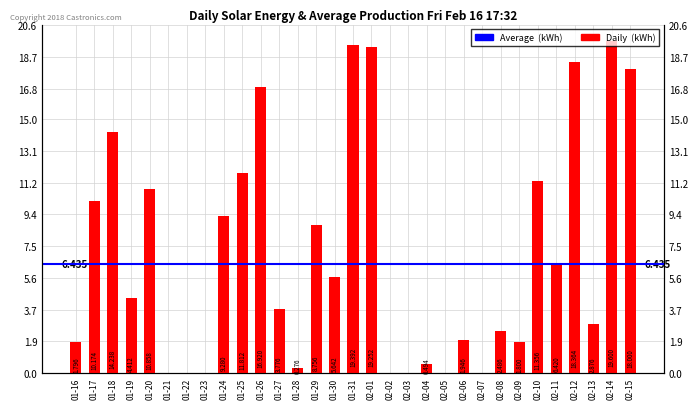

What is the approximate value at 01-28?

0.3